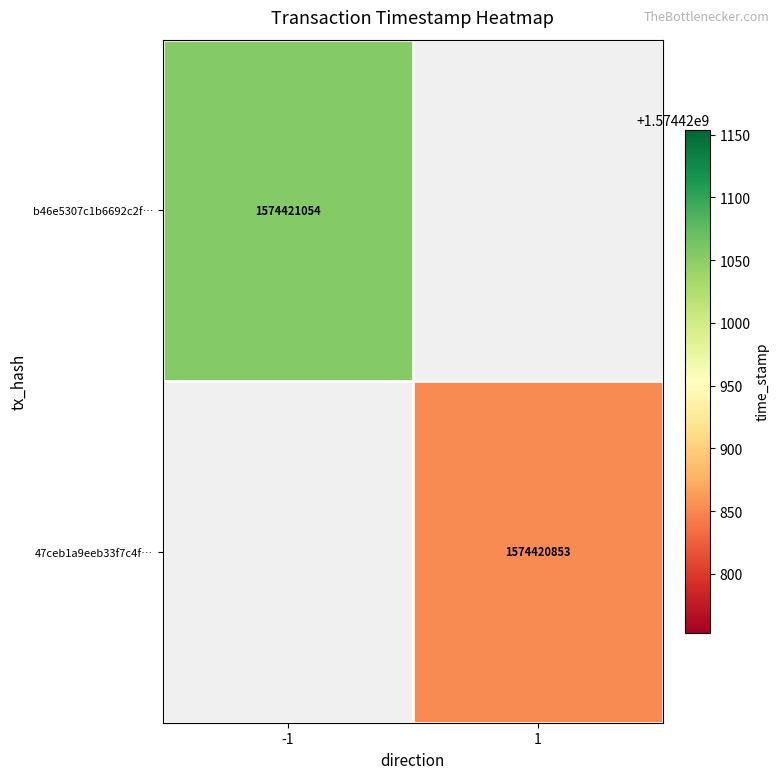

Which series has the widest spread of values?

b46e5307c1b6692c2f3d0436d7281b11d07c427